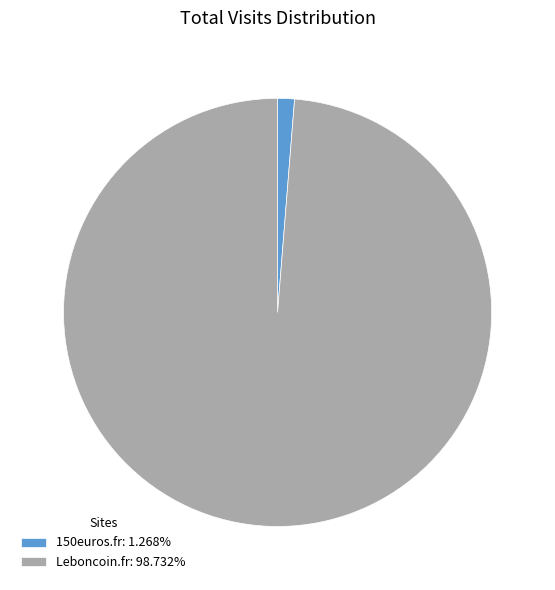

How many segments does this pie chart have?

2